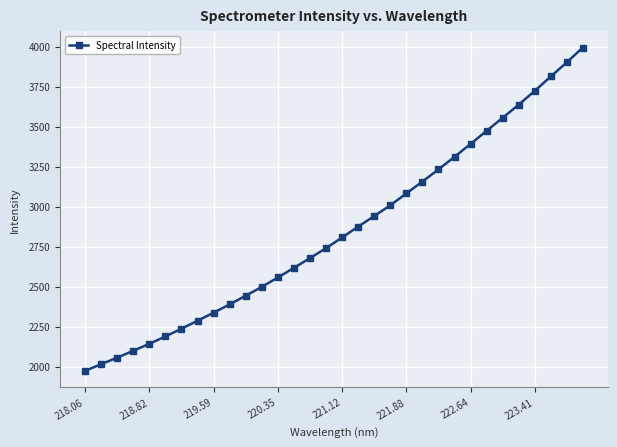

What is the minimum value shown in the chart?

1973.7